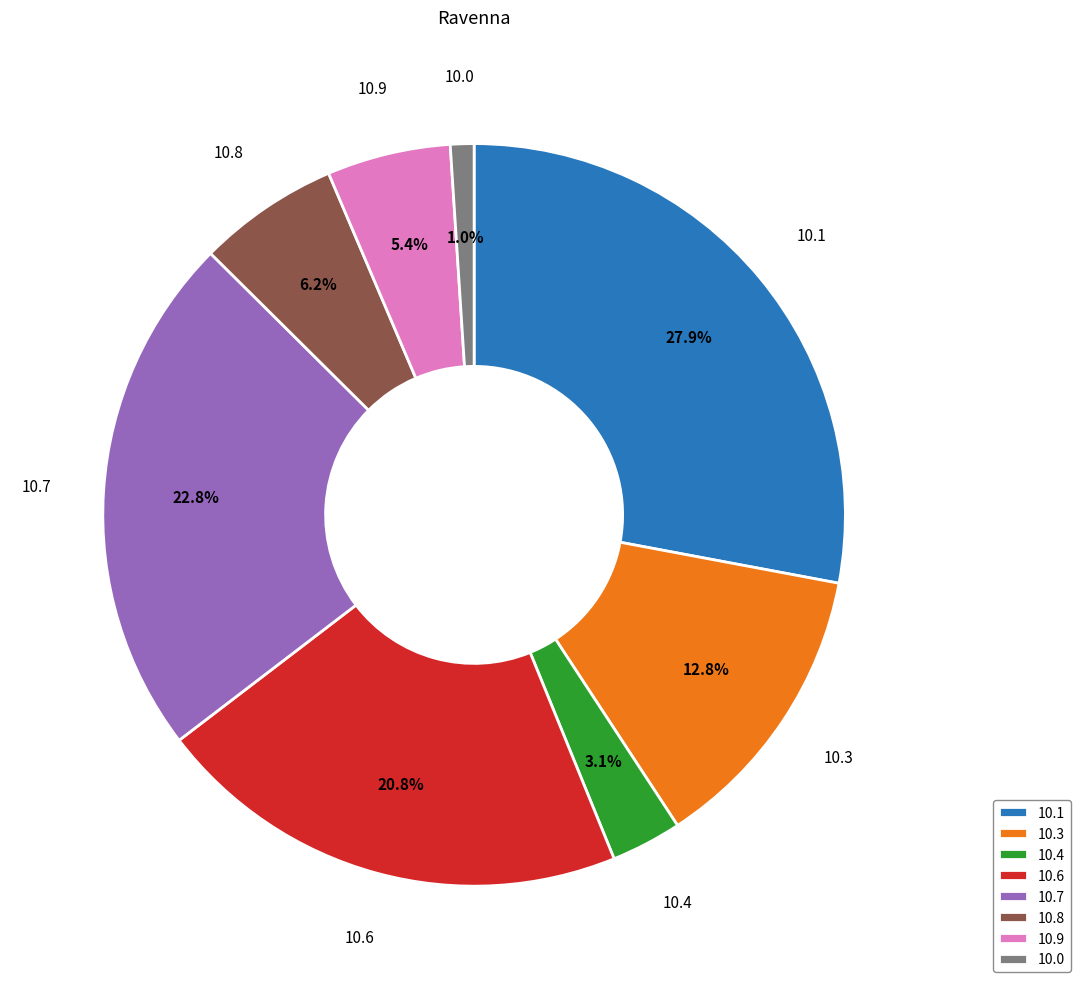

What is the smallest slice in the pie chart?

10.0